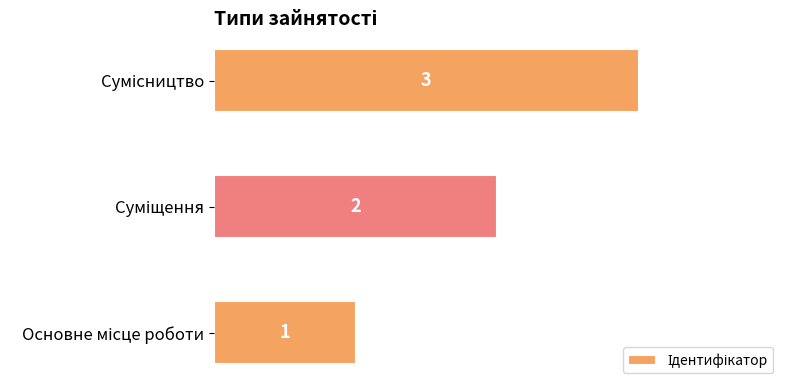

Count the values in the range 1 to 3.

3